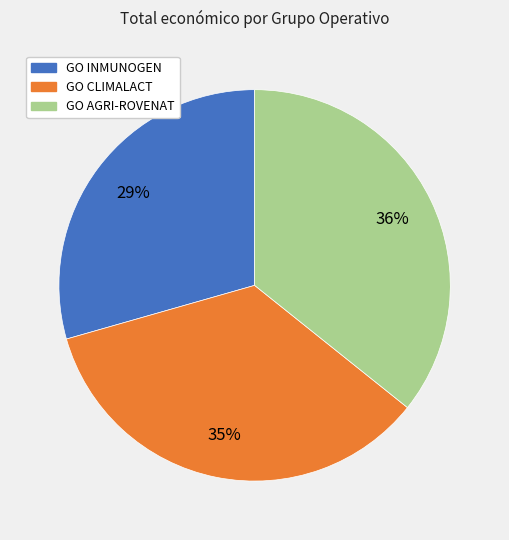

How many slices are in this pie chart?

3